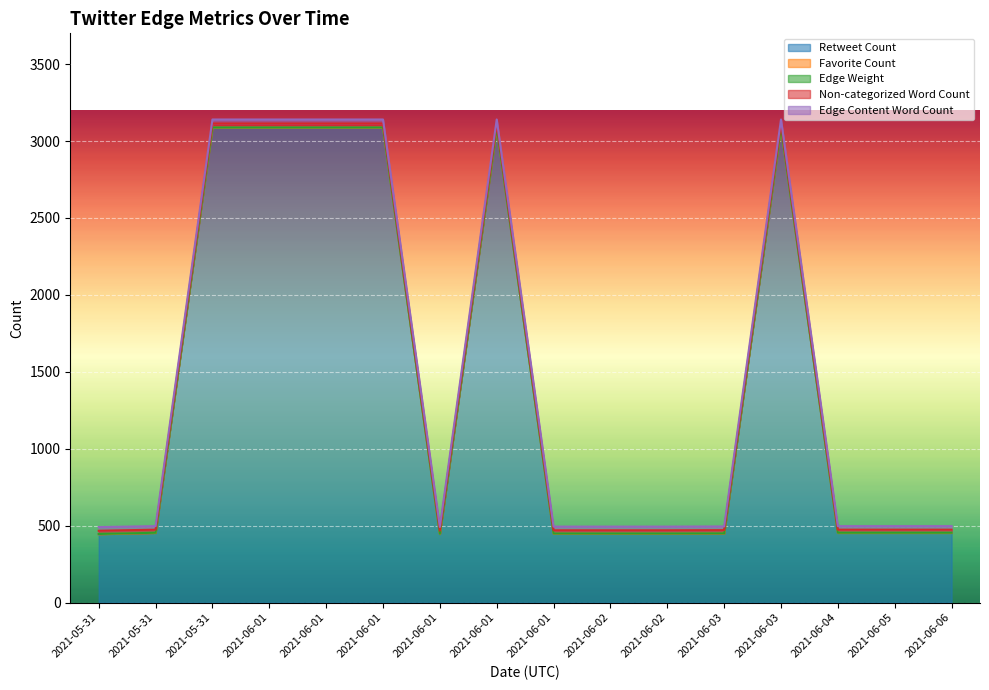

True or false: Favorite Count and Edge Weight cross at least once.

False